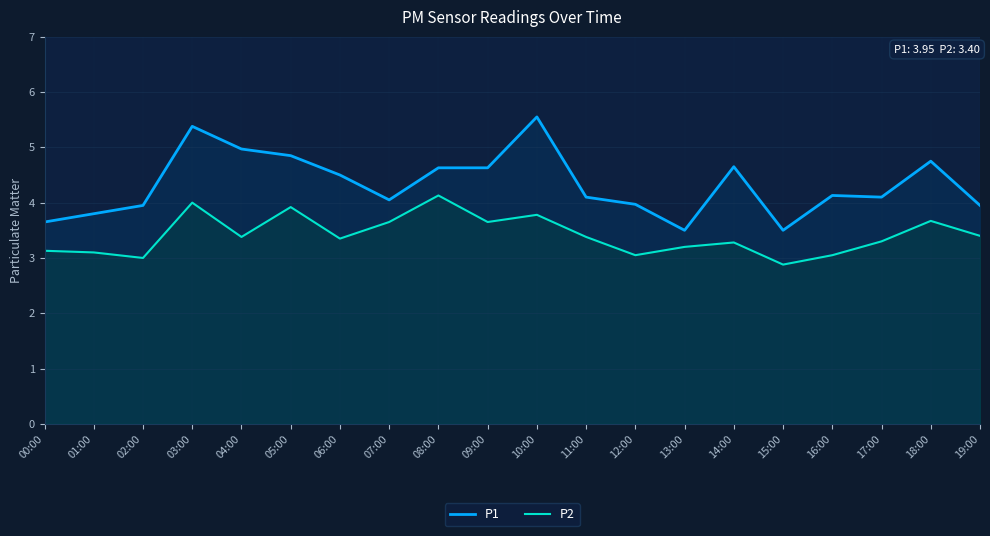

Rank the series by their average value, from lowest to highest.

P2, P1